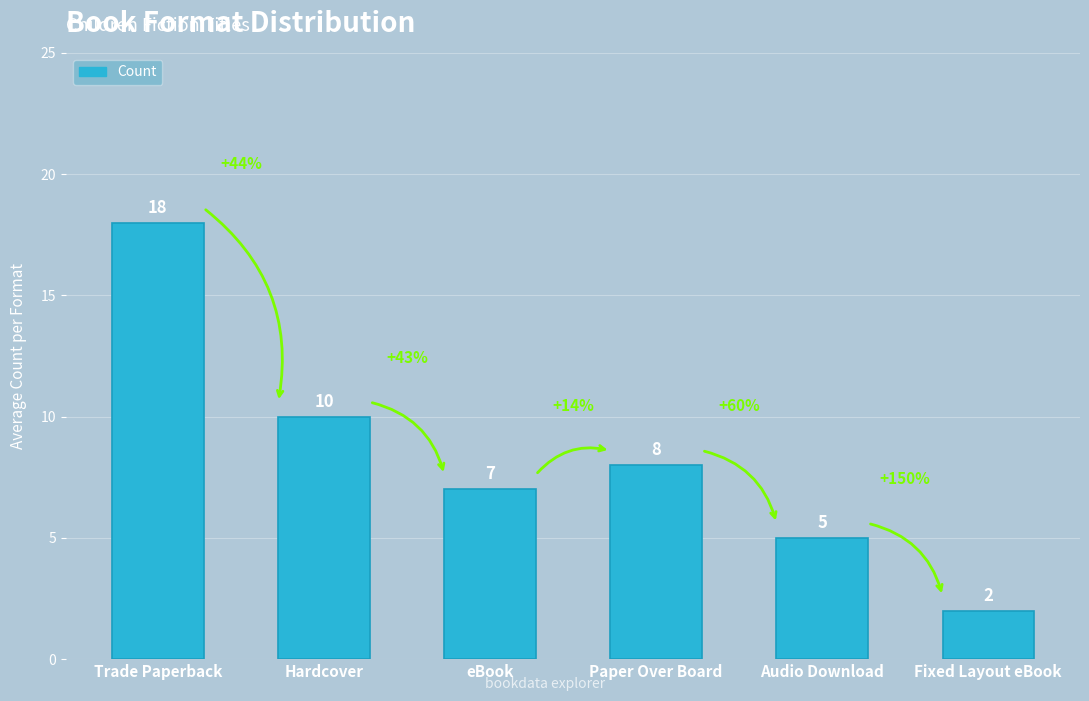

What is the difference between the maximum and minimum values?

16